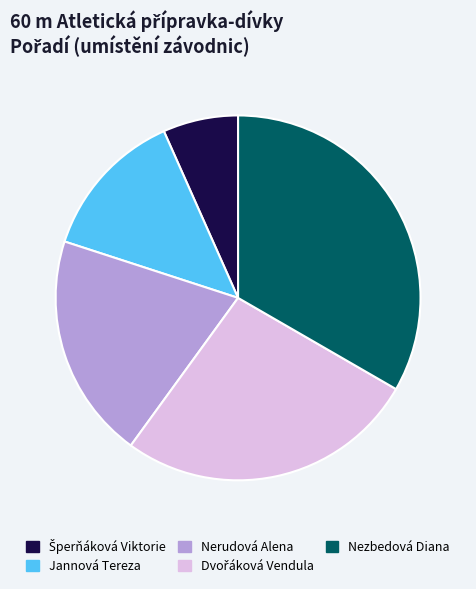

How many segments does this pie chart have?

5